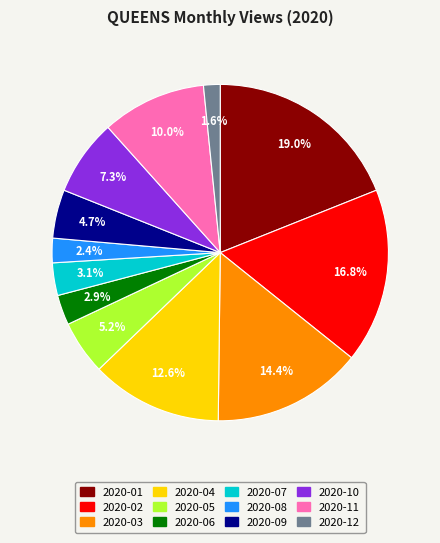

What is the smallest slice in the pie chart?

2020-12